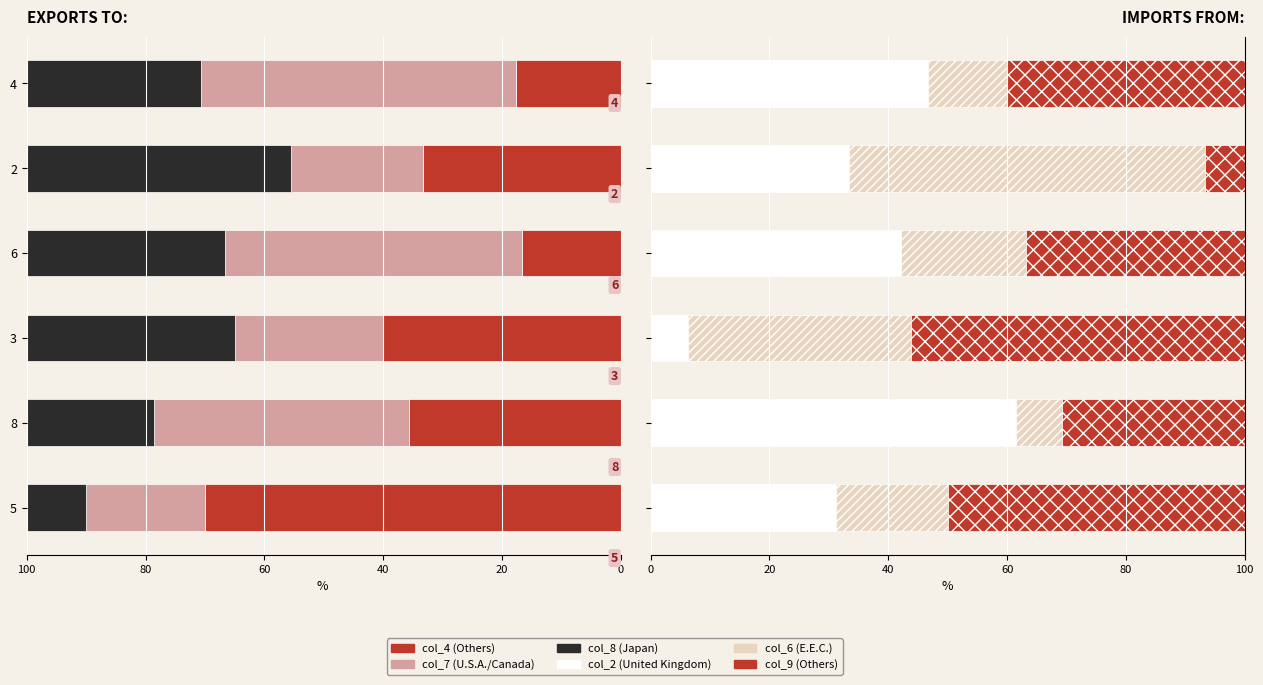

The col_4 series shows 22.5 at 3. True or false?

False